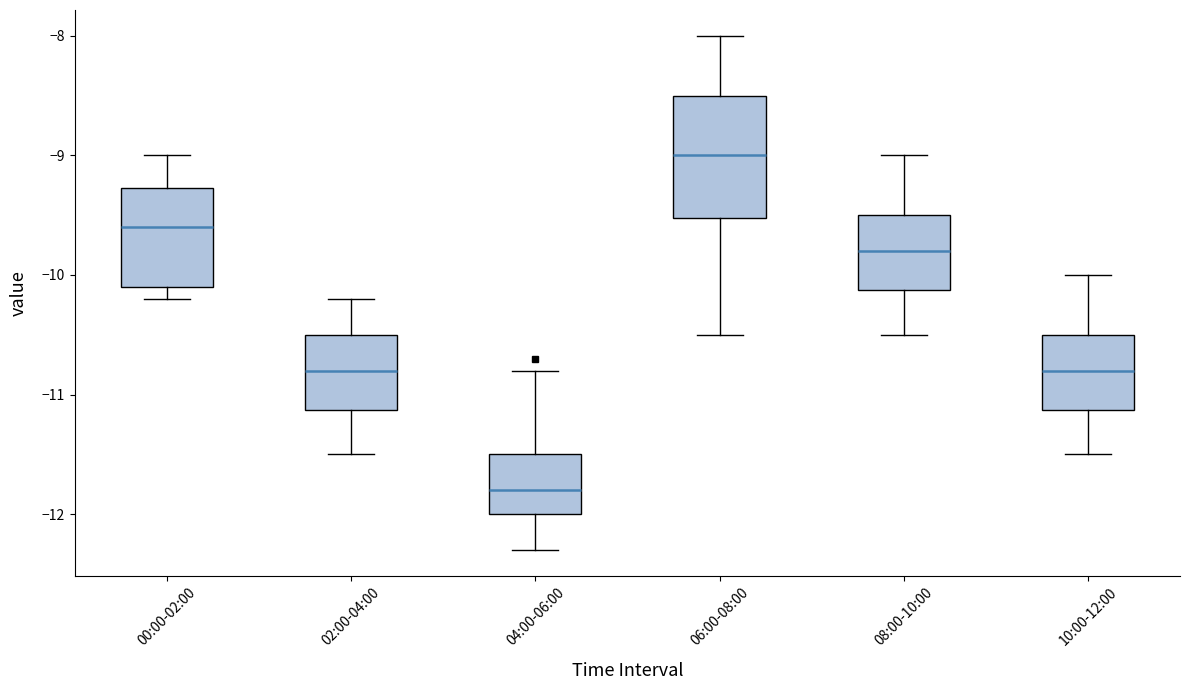

Reading left to right, transcribe this box plot: for each box, give where its median line is, the range the box spans, and where its two whiskers end, as read against the y-axis. The values are not printed on the chart, so give them approximately, as read against the axis.

00:00-02:00: median -9.6, box -10.1 to -9.3, whiskers -10.2 to -9.0
02:00-04:00: median -10.8, box -11.1 to -10.5, whiskers -11.5 to -10.2
04:00-06:00: median -11.8, box -12.0 to -11.5, whiskers -12.3 to -10.8
06:00-08:00: median -9.0, box -9.5 to -8.5, whiskers -10.5 to -8.0
08:00-10:00: median -9.8, box -10.1 to -9.5, whiskers -10.5 to -9.0
10:00-12:00: median -10.8, box -11.1 to -10.5, whiskers -11.5 to -10.0